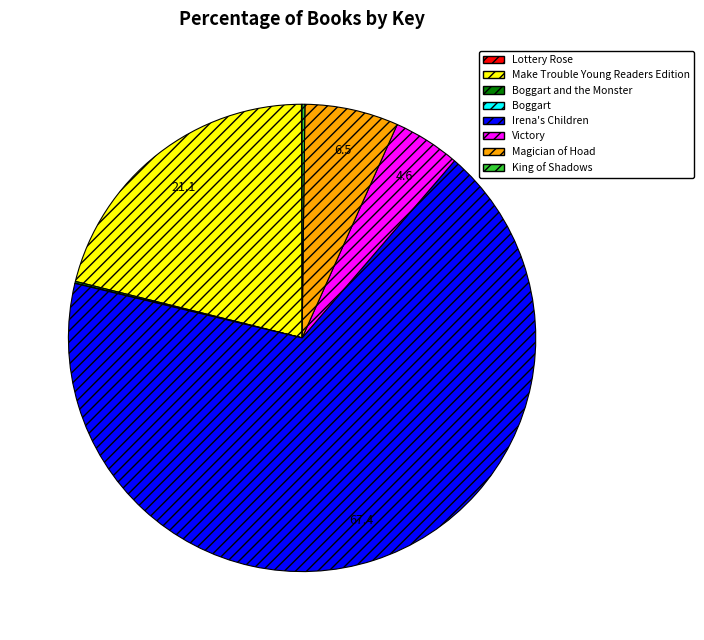

Approximately how many times larger is the value at Irena's Children compared to Victory?

14.5